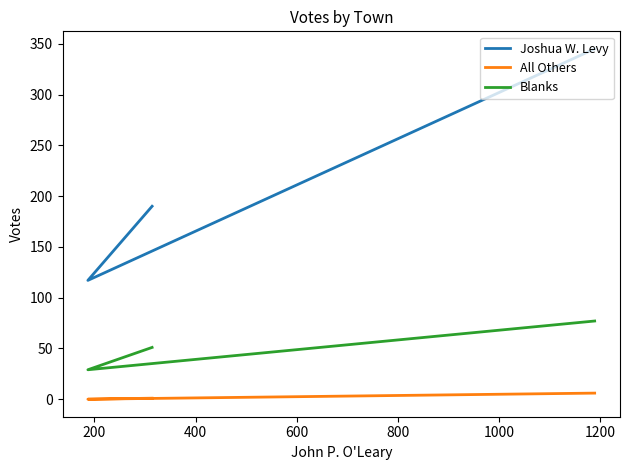

What is the value of the All Others point at the 3rd from the left?

6